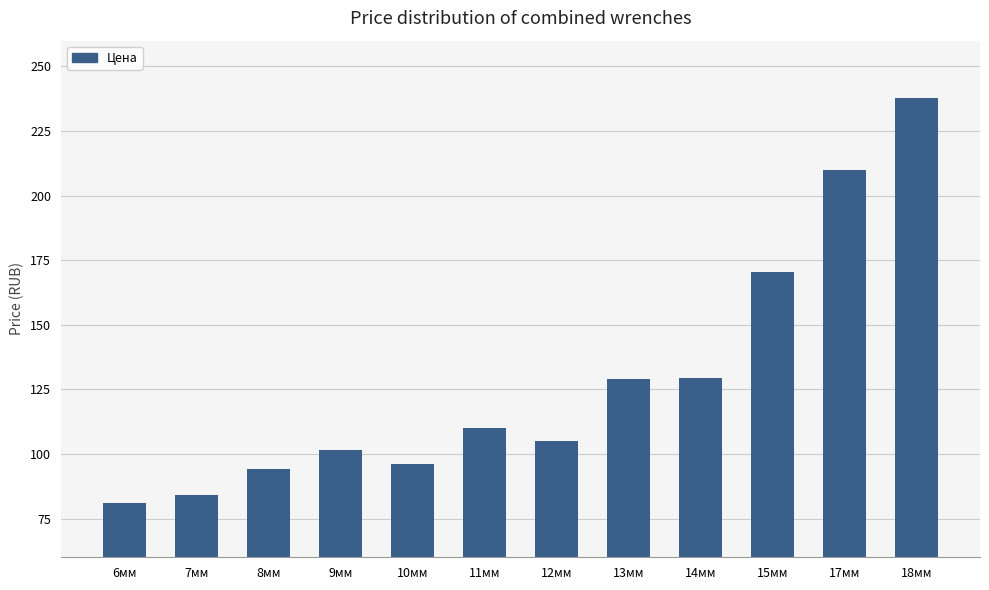

What is the ratio of the value at 11мм to the value at 9мм?

1.1